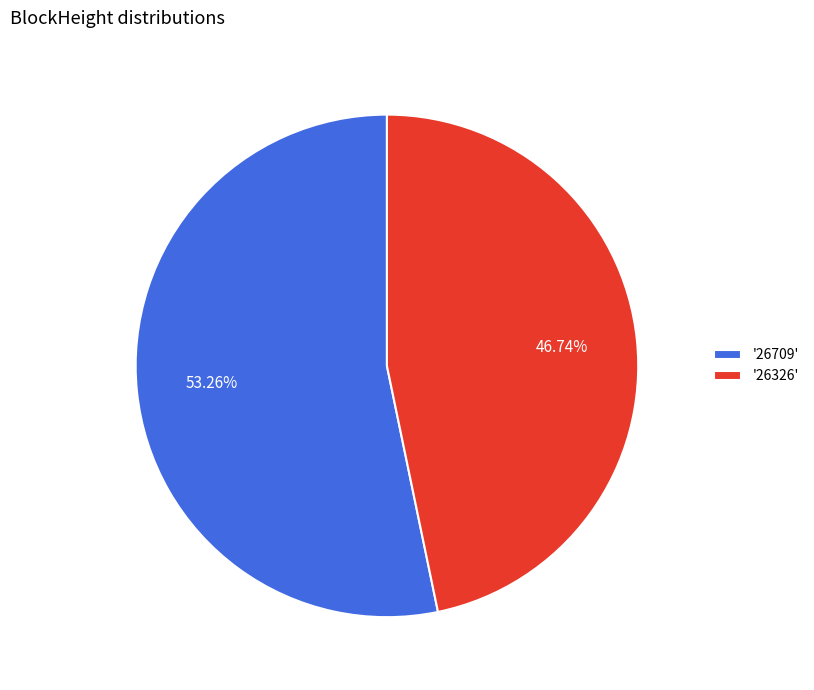

Does '26709' account for over 50% of the chart?

Yes